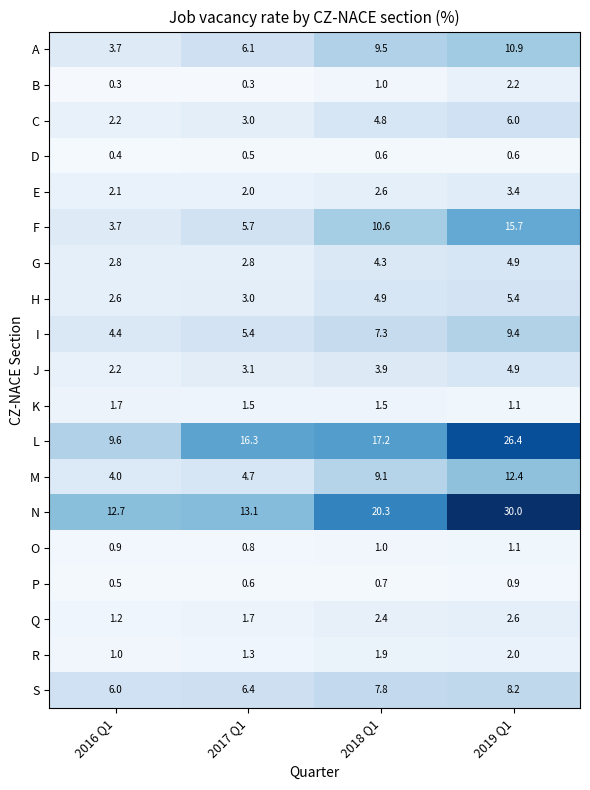

At which label is N closest to 21?

2018 Q1